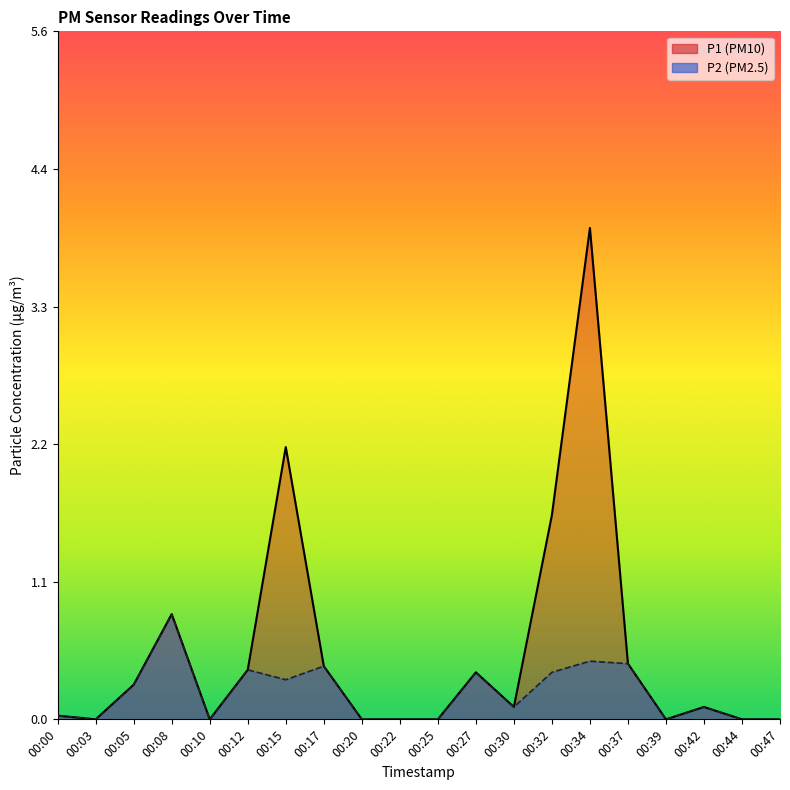

Rank the series by their average value, from lowest to highest.

P2, P1